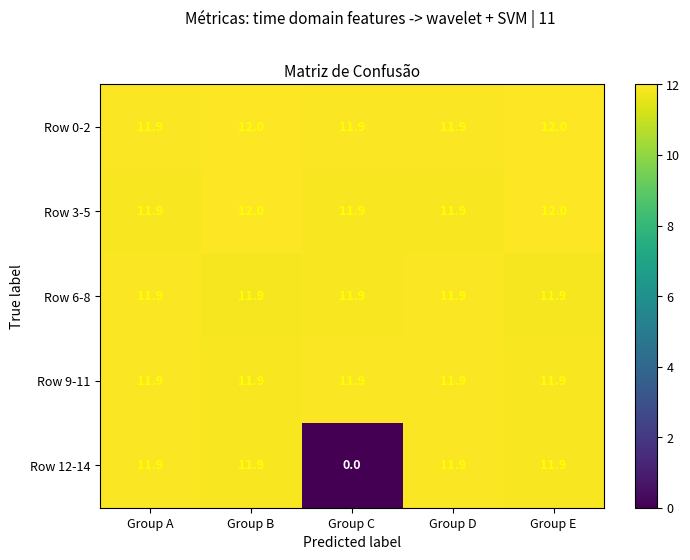

Count the number of data series in this chart.

5